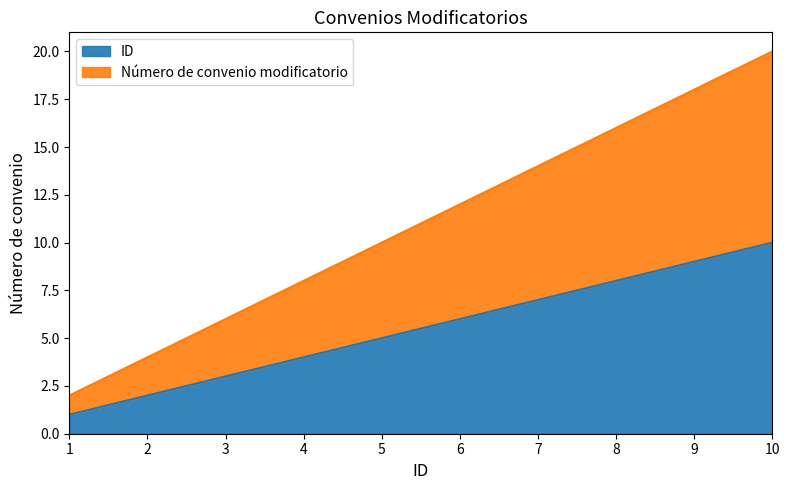

What is the value of the Número de convenio modificatorio point at the 1st from the left?

1